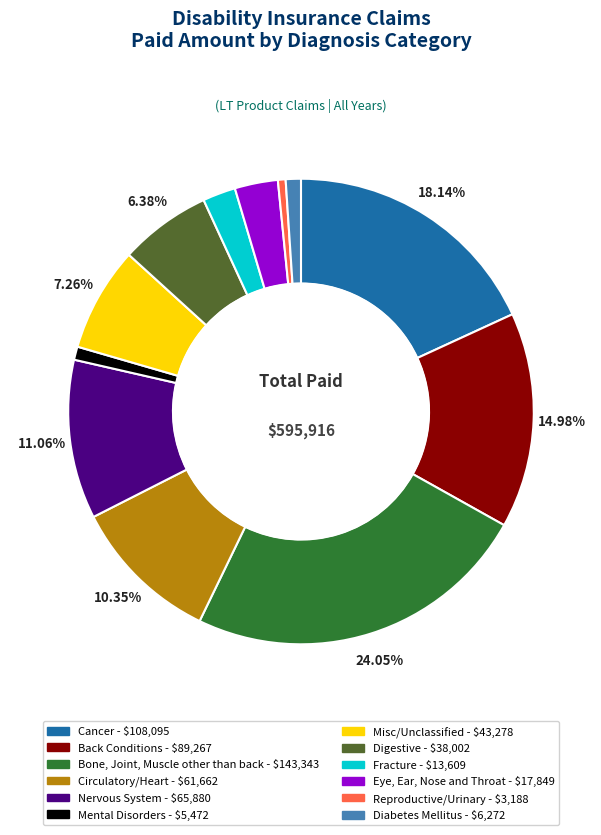

What is the ratio of the value at Fracture to the value at Cancer?

0.1